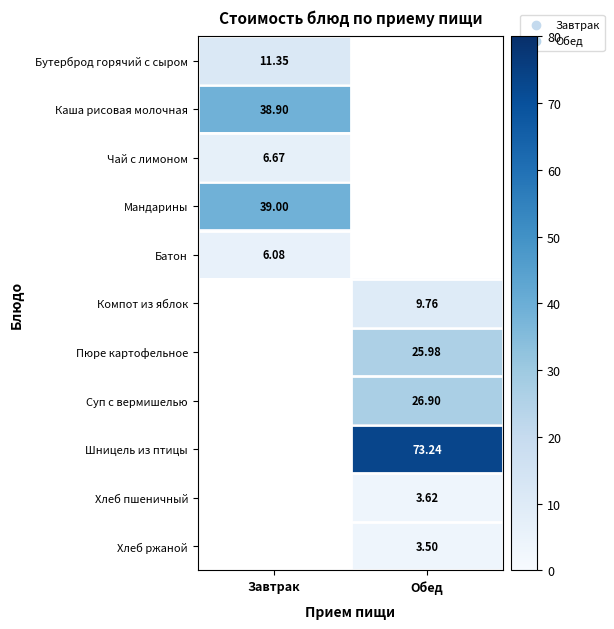

Is the value of Мандарины at Завтрак greater than the value of Бутерброд горячий с сыром at Завтрак?

Yes